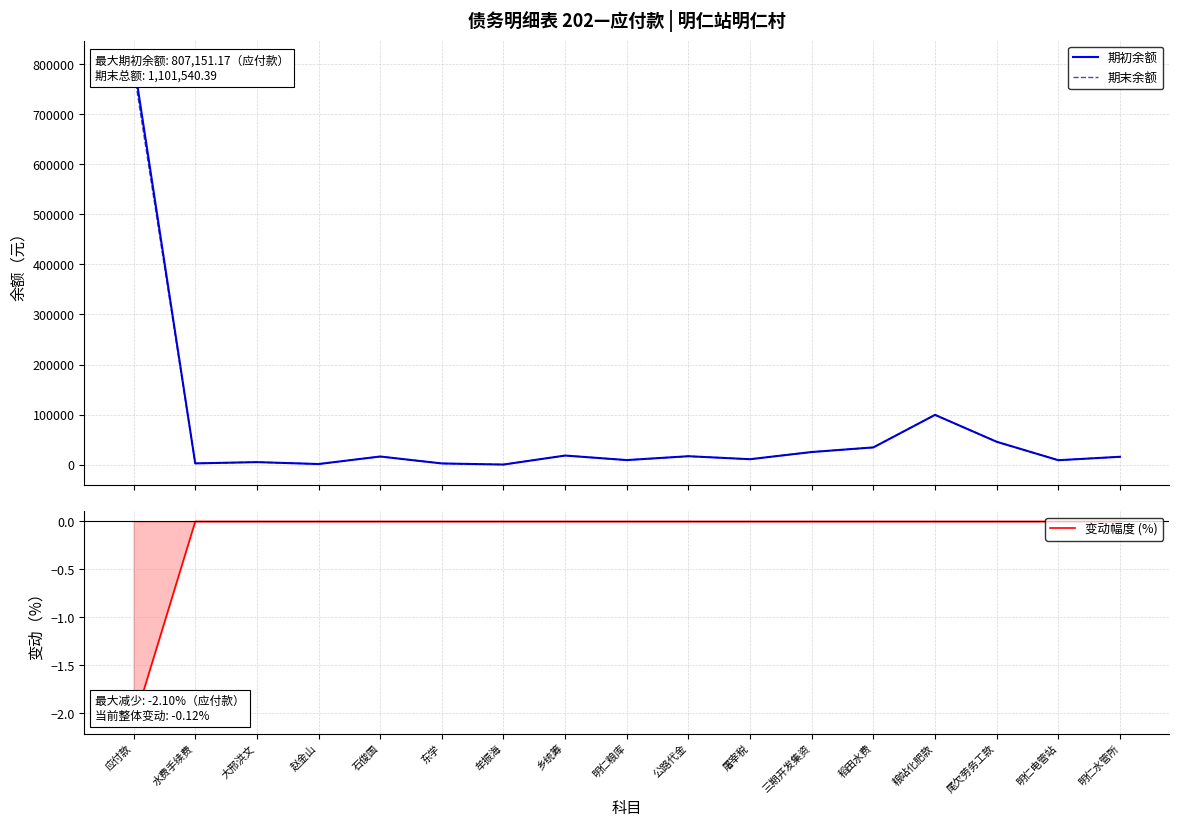

The 期初余额 series shows 16792.1 at 公路代金. True or false?

True